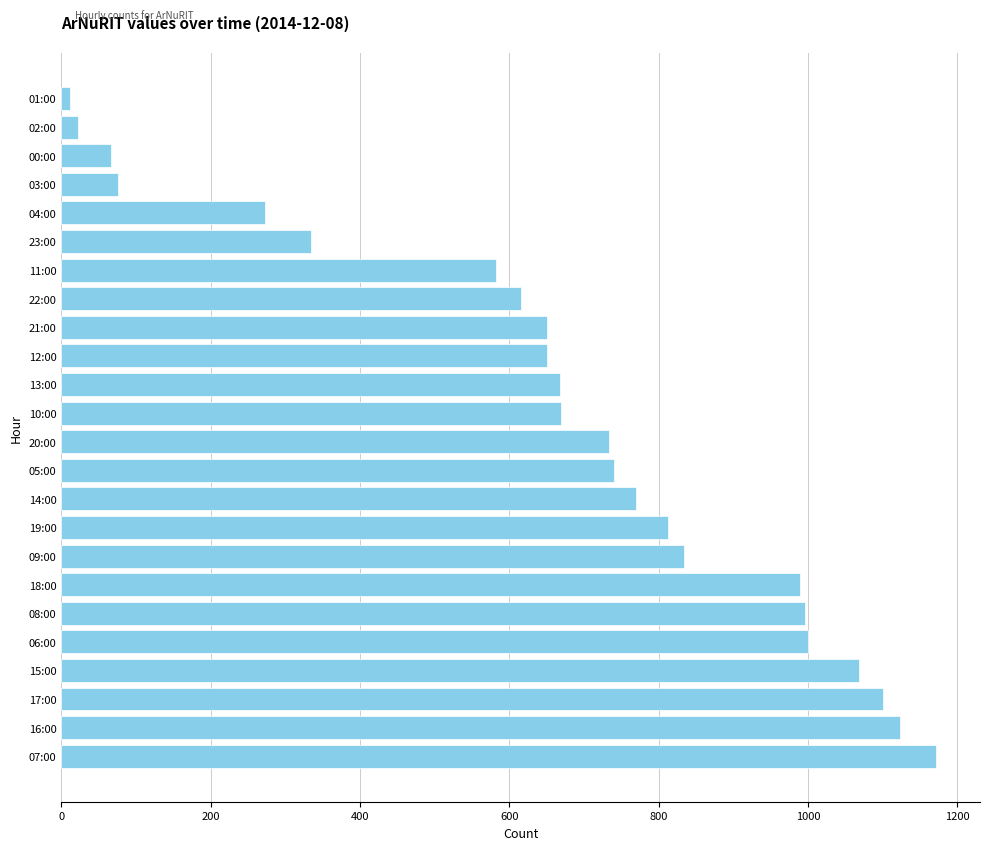

What is the greatest value displayed?

1172